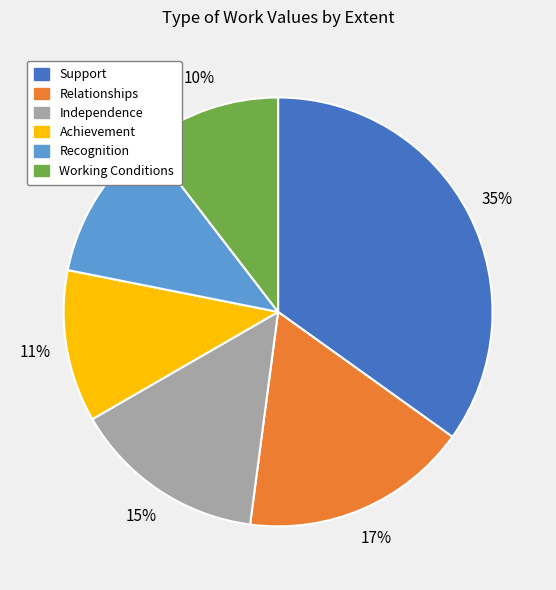

Is it true that Recognition is 2% of the pie?

False